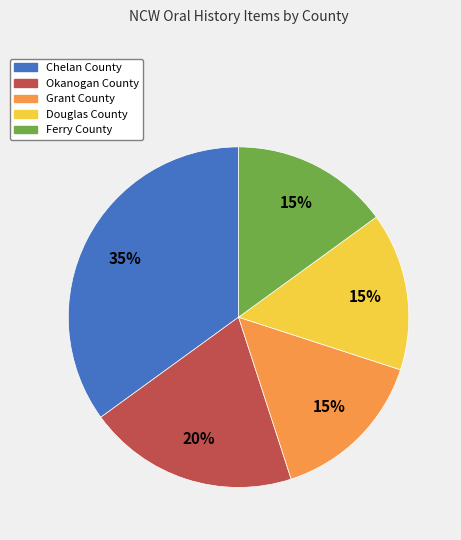

True or false: Ferry County accounts for 15% of the total.

True